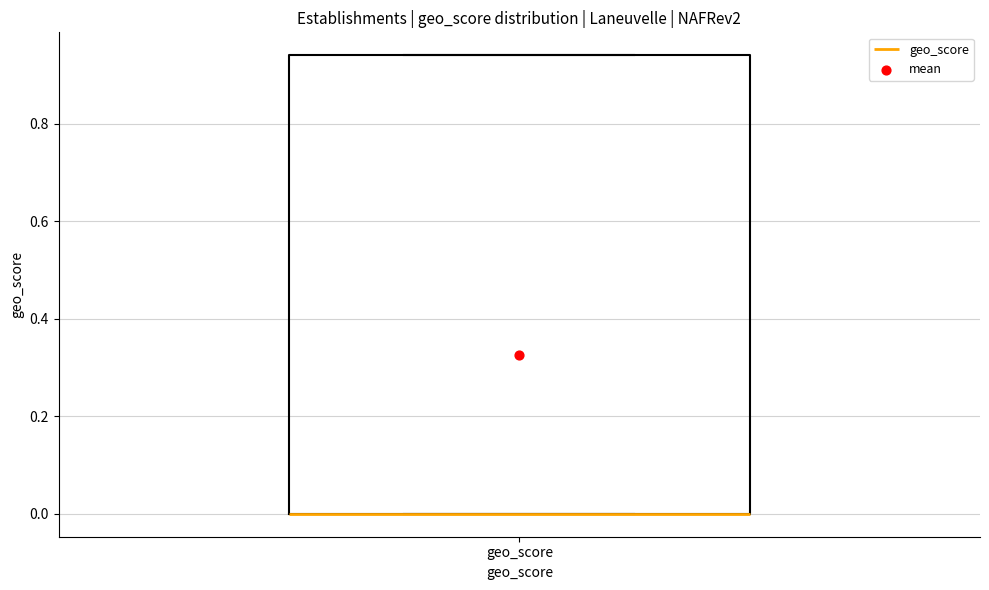

Read this box plot against the y-axis: the position of the median line, the range covered by the box, and the ends of both whiskers. The values are not printed on the chart, so give them approximately, as read against the axis.

median 0.00 (drawn on the box's lower edge), box 0.00 to 0.94, whiskers 0.00 to 0.94